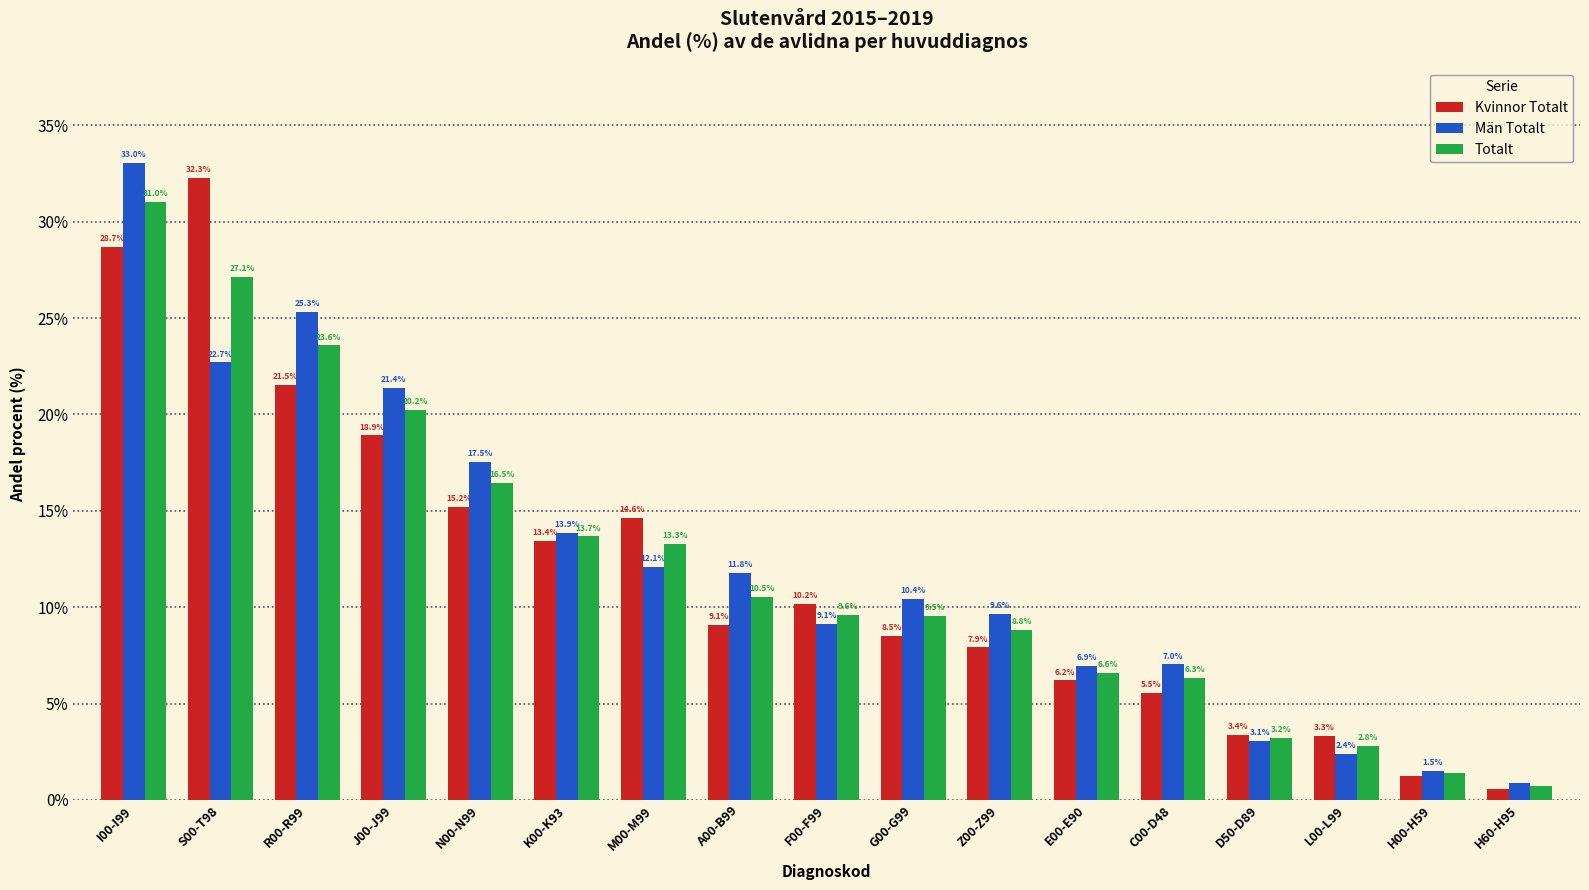

What is the total value across all series at A00-B99?

31.4